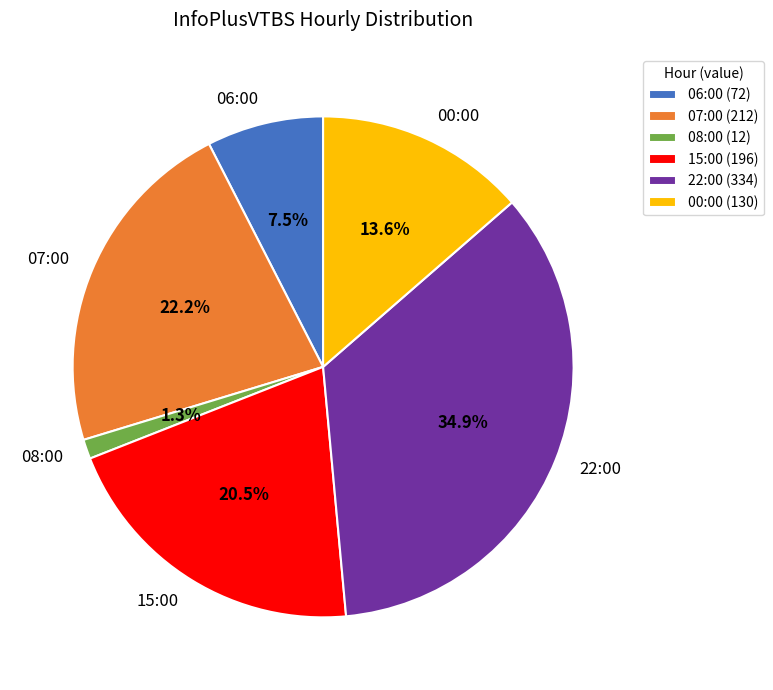

What is the ratio of the value at 07:00 to the value at 15:00?

1.1